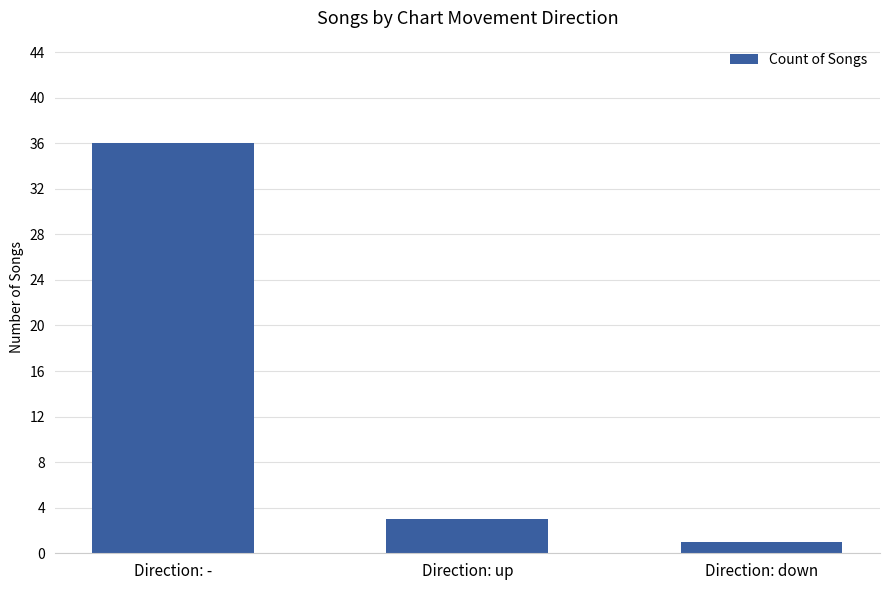

The value at Direction: up is 3. True or false?

True